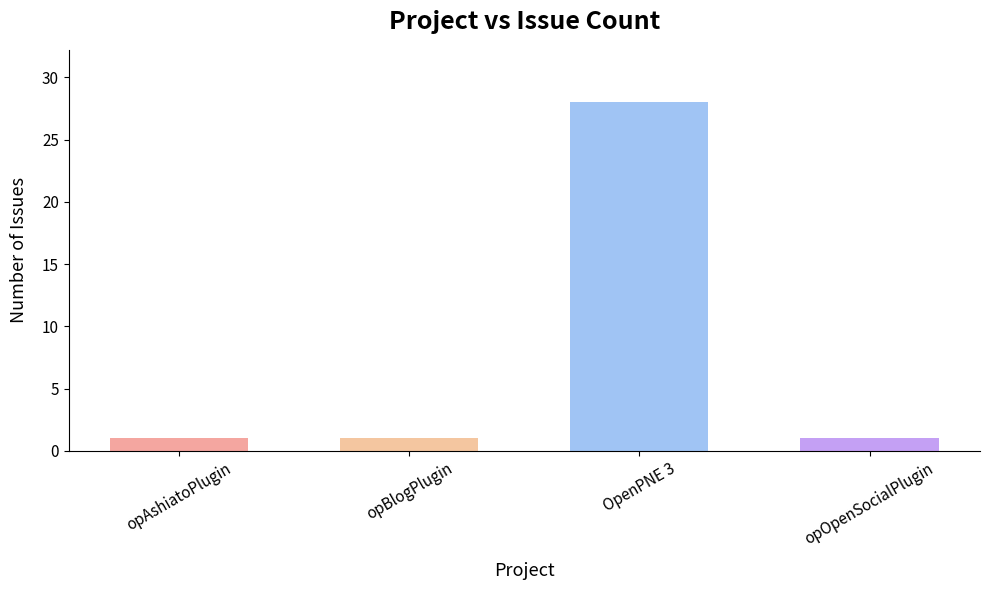

What is the maximum value shown in the chart?

28